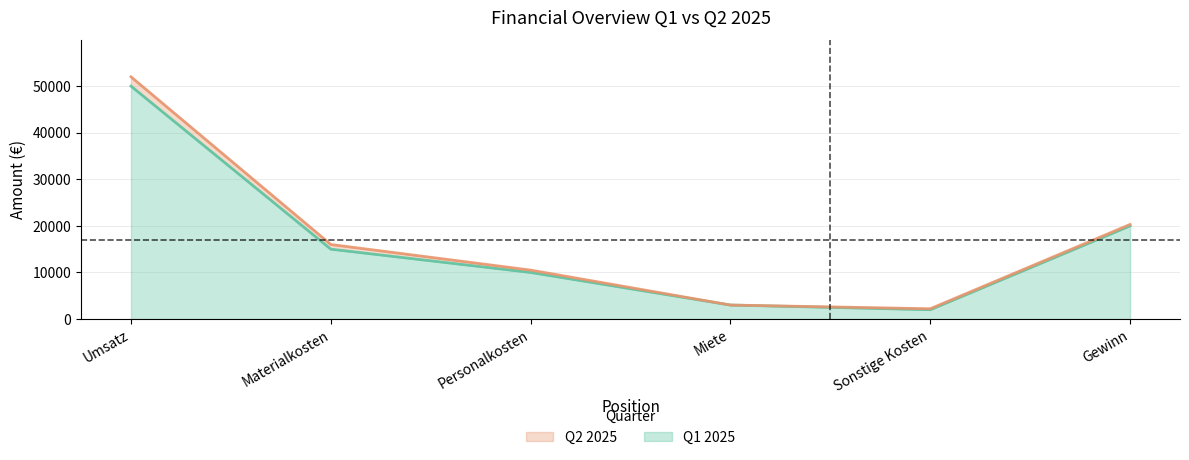

Reading left to right, extract all data points from this chart.

Q1 2025: Umsatz=50000	Materialkosten=15000	Personalkosten=10000	Miete=3000	Sonstige Kosten=2000	Gewinn=20000
Q2 2025: Umsatz=52000	Materialkosten=16000	Personalkosten=10500	Miete=3000	Sonstige Kosten=2200	Gewinn=20300